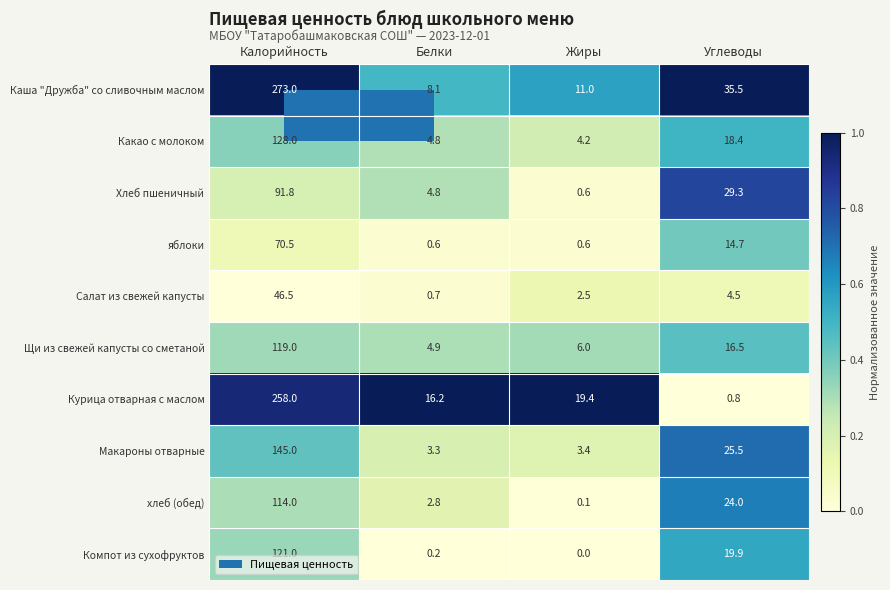

How many categories are shown in the chart?

4